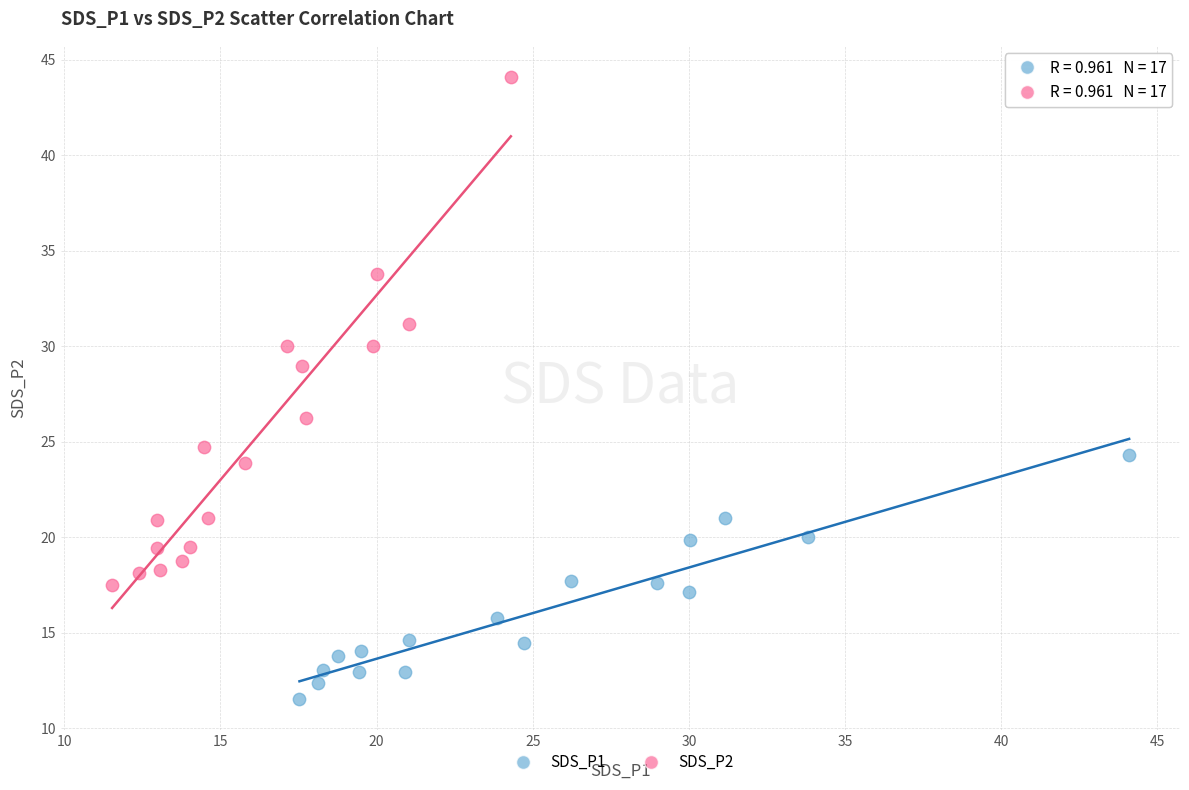

Which series contains the highest Y value?

SDS_P2